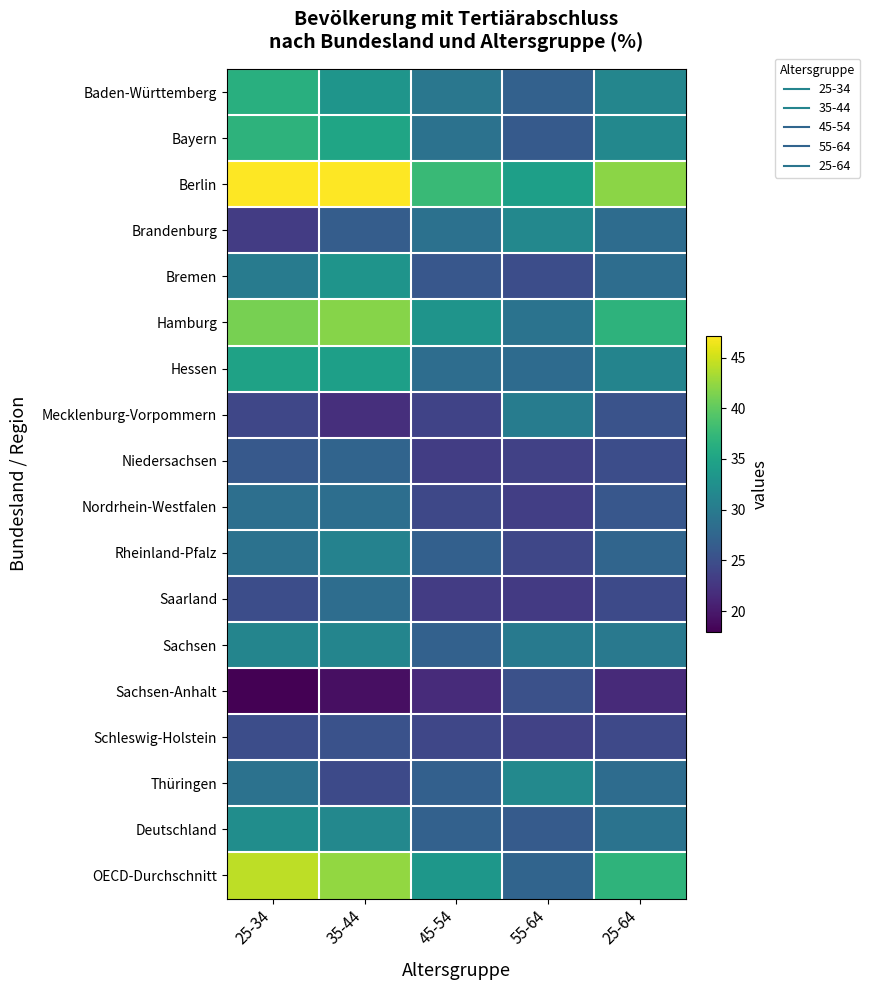

Reading left to right, list all the values displayed in this chart.

Baden-Württemberg: 25-34=36.4	35-44=33.2	45-54=29.5	55-64=27.0	25-64=31.3
Bayern: 25-34=36.8	35-44=35.2	45-54=29.0	55-64=26.2	25-64=31.5
Berlin: 25-34=47.2	35-44=47.1	45-54=37.8	55-64=34.5	25-64=42.1
Brandenburg: 25-34=23.2	35-44=26.6	45-54=28.8	55-64=31.6	25-64=28.2
Bremen: 25-34=30.2	35-44=33.1	45-54=25.9	55-64=24.9	25-64=28.4
Hamburg: 25-34=41.2	35-44=41.9	45-54=33.0	55-64=29.1	25-64=36.8
Hessen: 25-34=34.8	35-44=34.4	45-54=28.4	55-64=28.2	25-64=31.2
Mecklenburg-Vorpommern: 25-34=24.1	35-44=21.9	45-54=23.9	55-64=30.2	25-64=25.5
Niedersachsen: 25-34=26.1	35-44=27.4	45-54=23.2	55-64=23.7	25-64=24.9
Nordrhein-Westfalen: 25-34=28.6	35-44=28.5	45-54=24.3	55-64=23.3	25-64=25.9
Rheinland-Pfalz: 25-34=28.9	35-44=30.9	45-54=26.9	55-64=24.2	25-64=27.4
Saarland: 25-34=24.8	35-44=28.4	45-54=23.2	55-64=22.9	25-64=24.5
Sachsen: 25-34=31.2	35-44=31.2	45-54=27.1	55-64=30.0	25-64=29.8
Sachsen-Anhalt: 25-34=17.9	35-44=19.2	45-54=21.5	55-64=25.2	25-64=21.5
Schleswig-Holstein: 25-34=24.9	35-44=25.3	45-54=24.2	55-64=23.7	25-64=24.5
Thüringen: 25-34=29.0	35-44=24.5	45-54=26.9	55-64=31.7	25-64=28.3
Deutschland: 25-34=32.3	35-44=31.6	45-54=27.0	55-64=26.3	25-64=29.1
OECD-Durchschnitt: 25-34=44.3	35-44=42.4	45-54=33.4	55-64=27.3	25-64=37.0